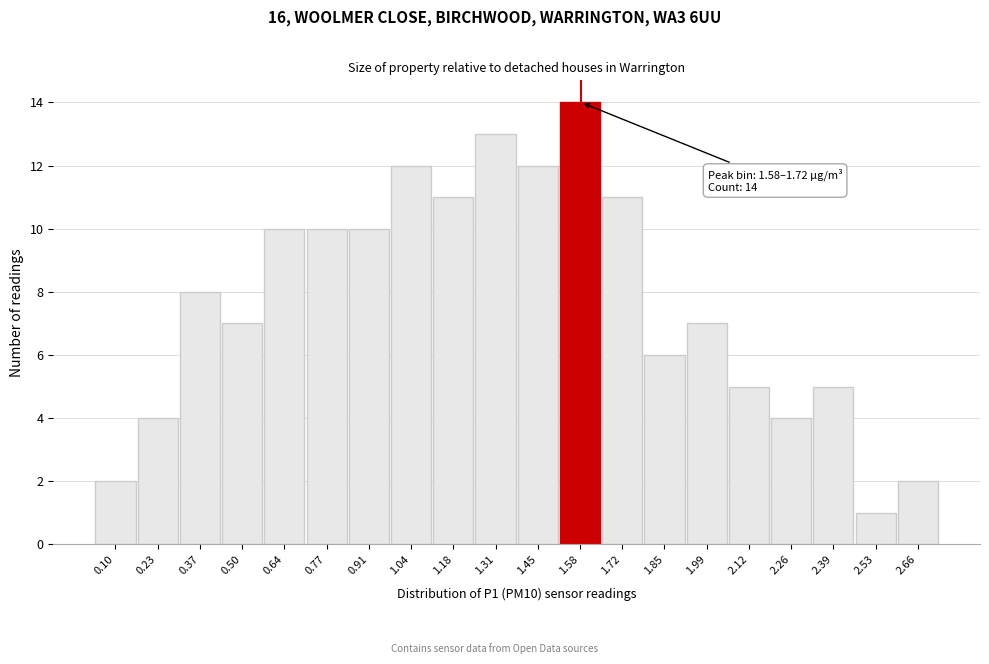

Reading left to right, transcribe all the data shown in this chart.

2	4	8	7	10	10	10	12	11	13	12	14	11	6	7	5	4	5	1	2